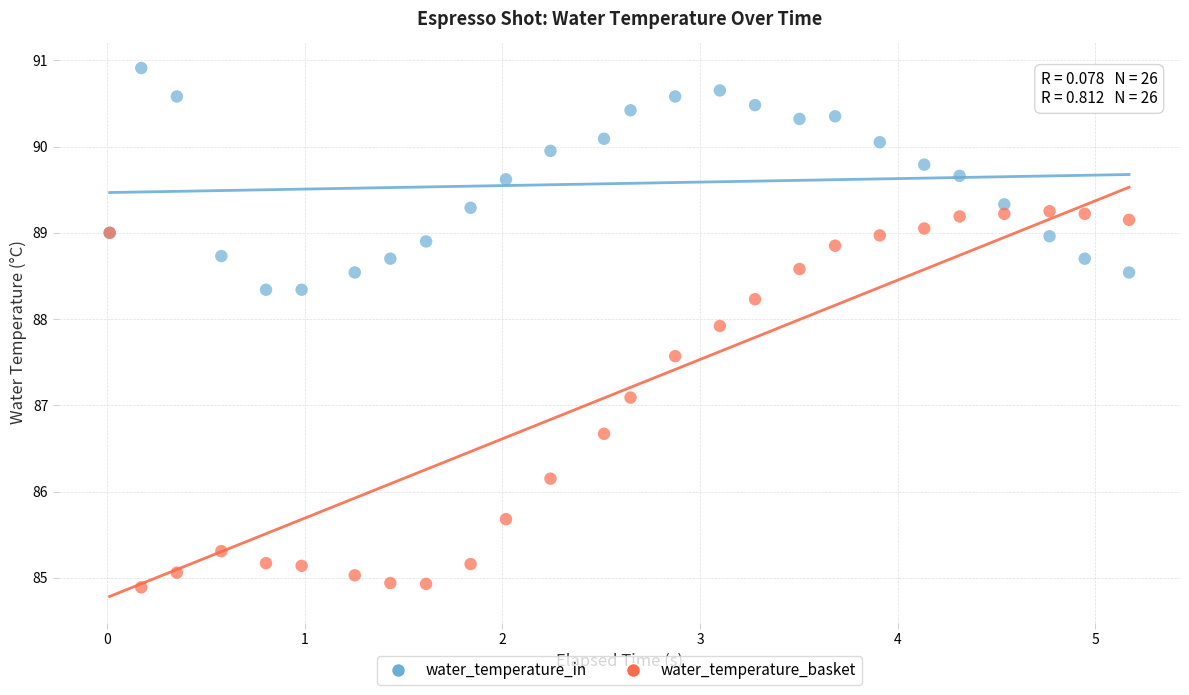

Which series has the largest Y range (max minus min)?

water_temperature_basket